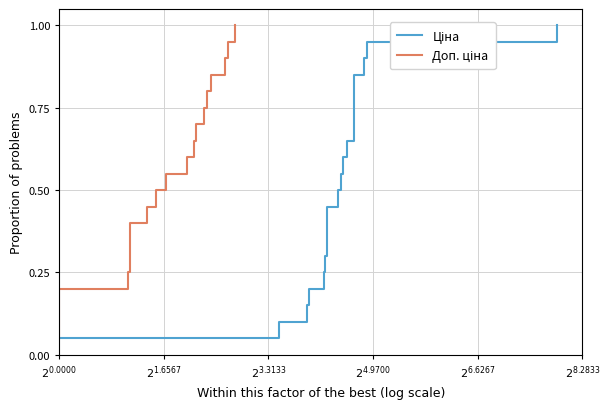

What is the highest value of the Ціна series?

1.0